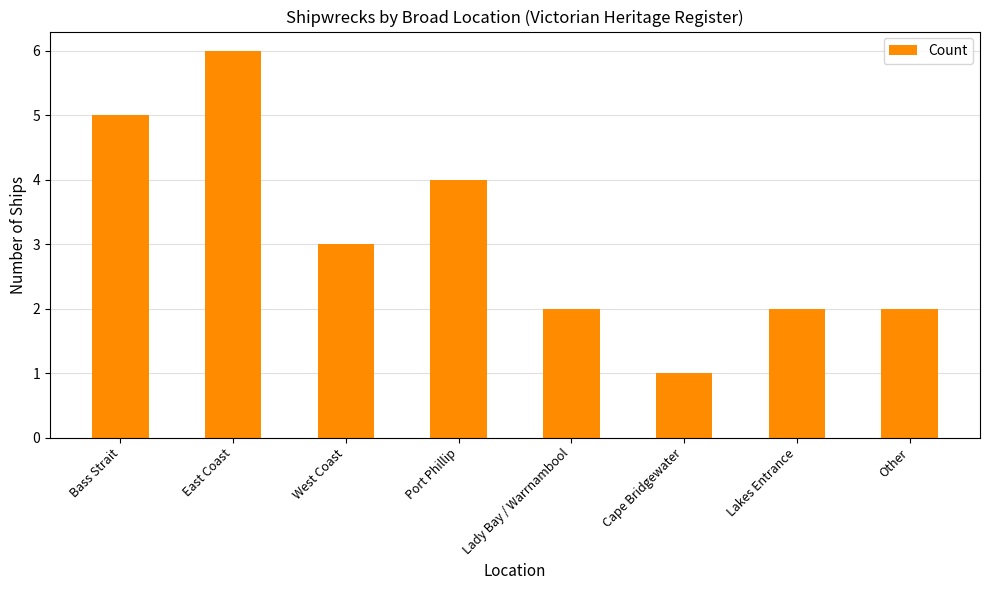

Which category has the lowest value across all series?

Cape Bridgewater